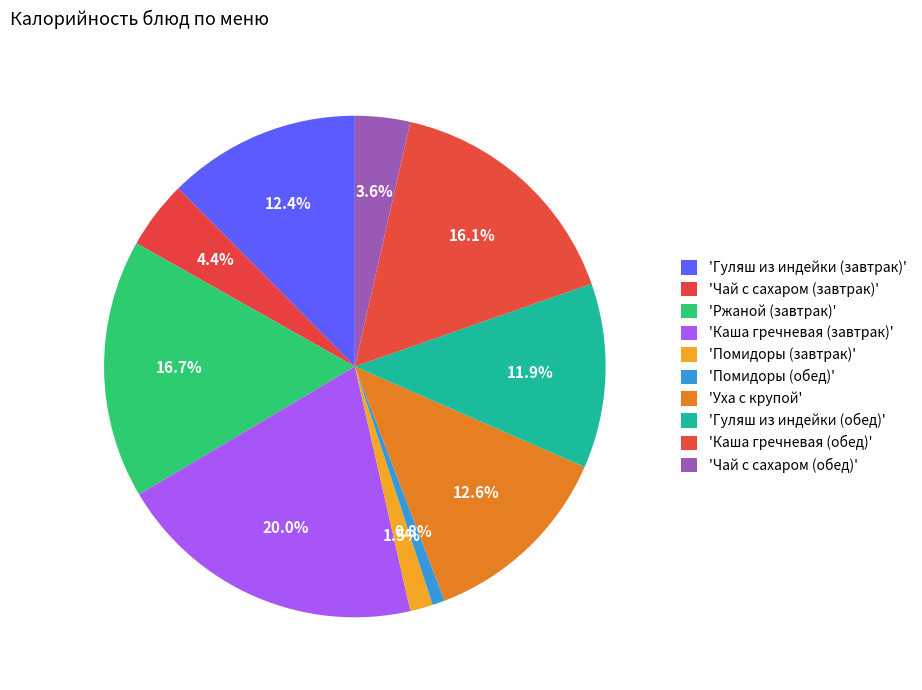

To the nearest percent, what is the average slice percentage?

10%